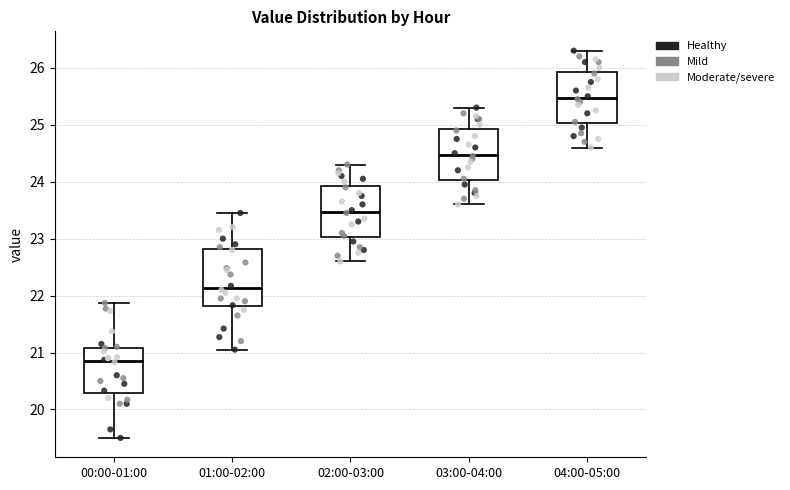

Reading left to right, read every box against the y-axis: the position of its median line, the range the box covers, and the ends of its whiskers. The values are not printed on the chart, so give them approximately, as read against the axis.

00:00-01:00: median 20.9, box 20.3 to 21.1, whiskers 19.5 to 21.9
01:00-02:00: median 22.1, box 21.8 to 22.8, whiskers 21.1 to 23.5
02:00-03:00: median 23.5, box 23.0 to 23.9, whiskers 22.6 to 24.3
03:00-04:00: median 24.5, box 24.0 to 24.9, whiskers 23.6 to 25.3
04:00-05:00: median 25.5, box 25.0 to 25.9, whiskers 24.6 to 26.3